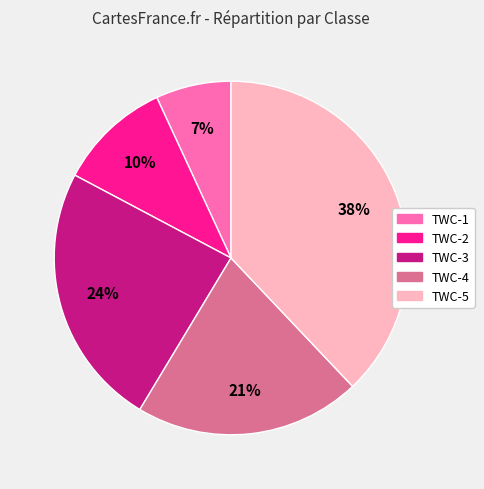

To the nearest percent, what percentage of the pie is TWC-5?

38%